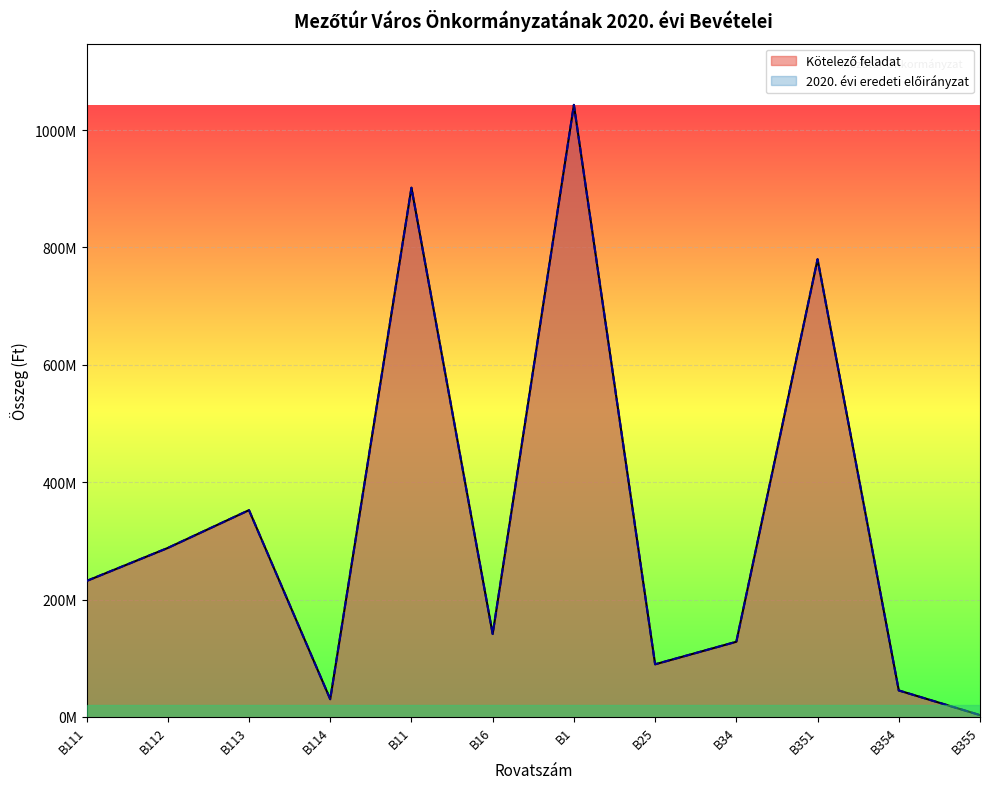

How many values in the 2020. évi eredeti előirányzat series exceed 231577426?

5